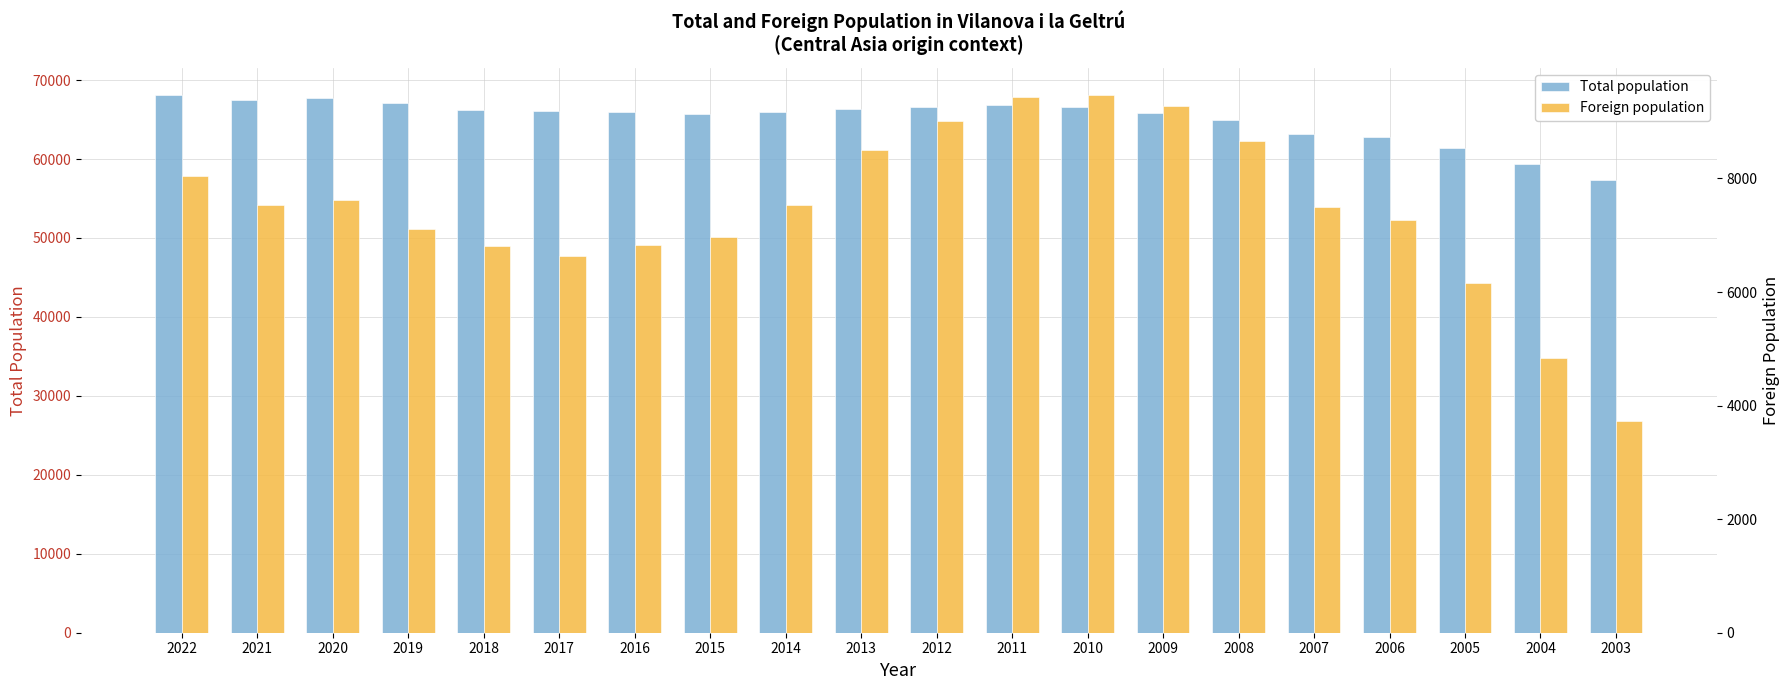

Rank the series at 2008 from highest to lowest value.

Total population, Foreign population